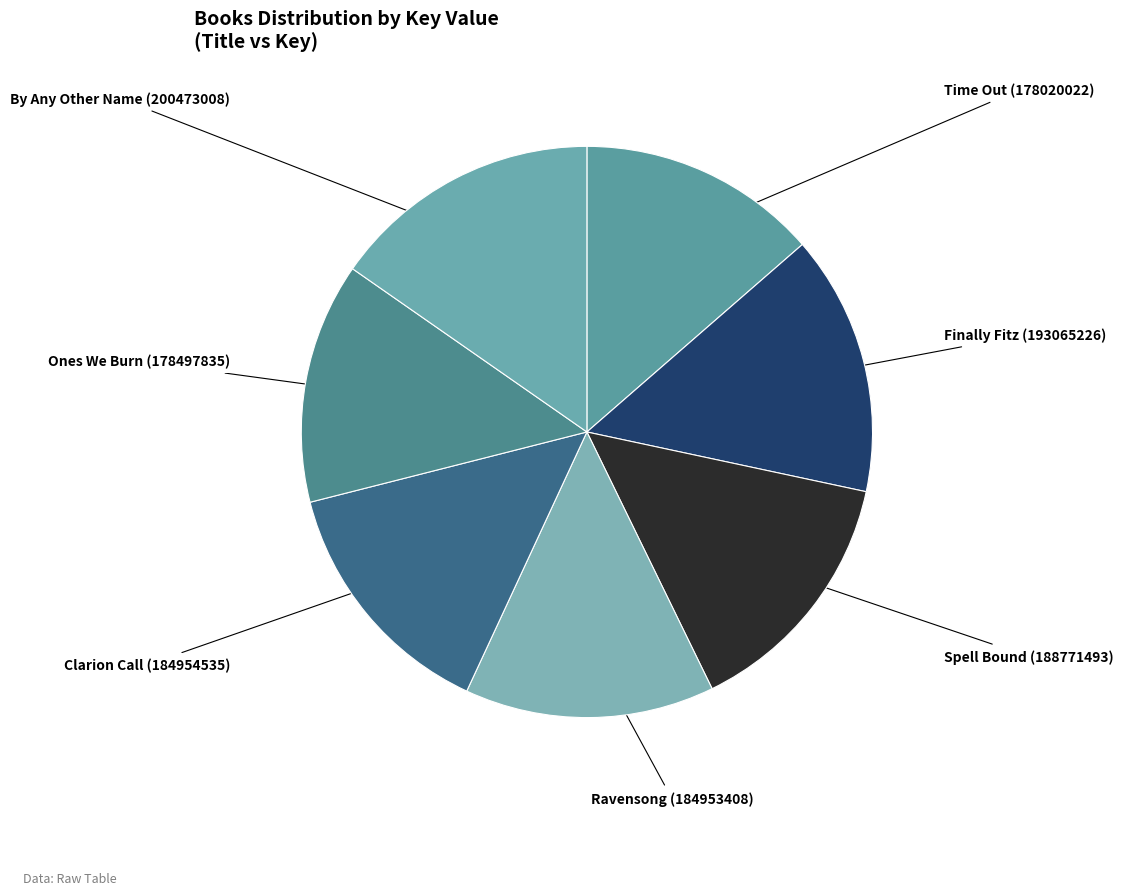

How many slices are in this pie chart?

7